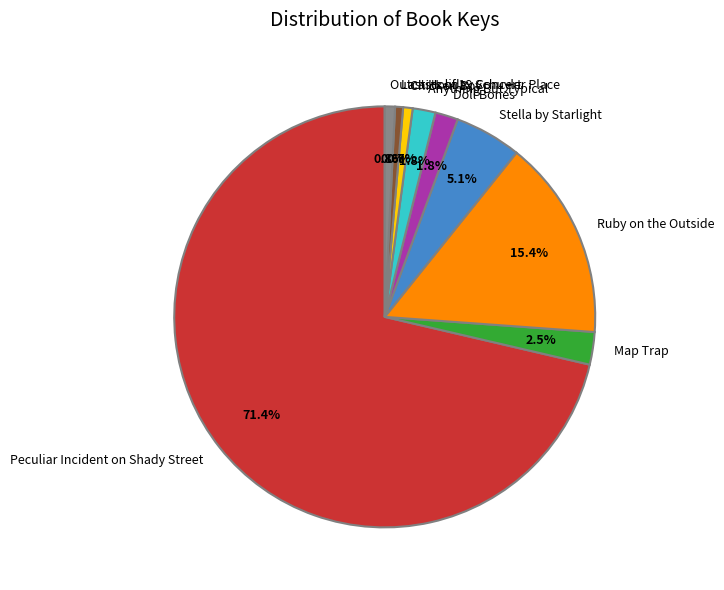

What percentage is NOT represented by Stella by Starlight?

94.9%